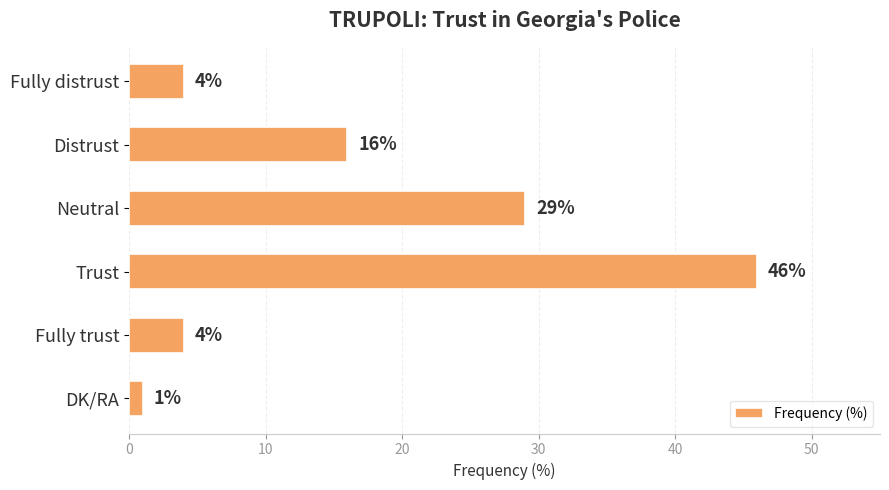

At which label is the value closest to 23?

Neutral